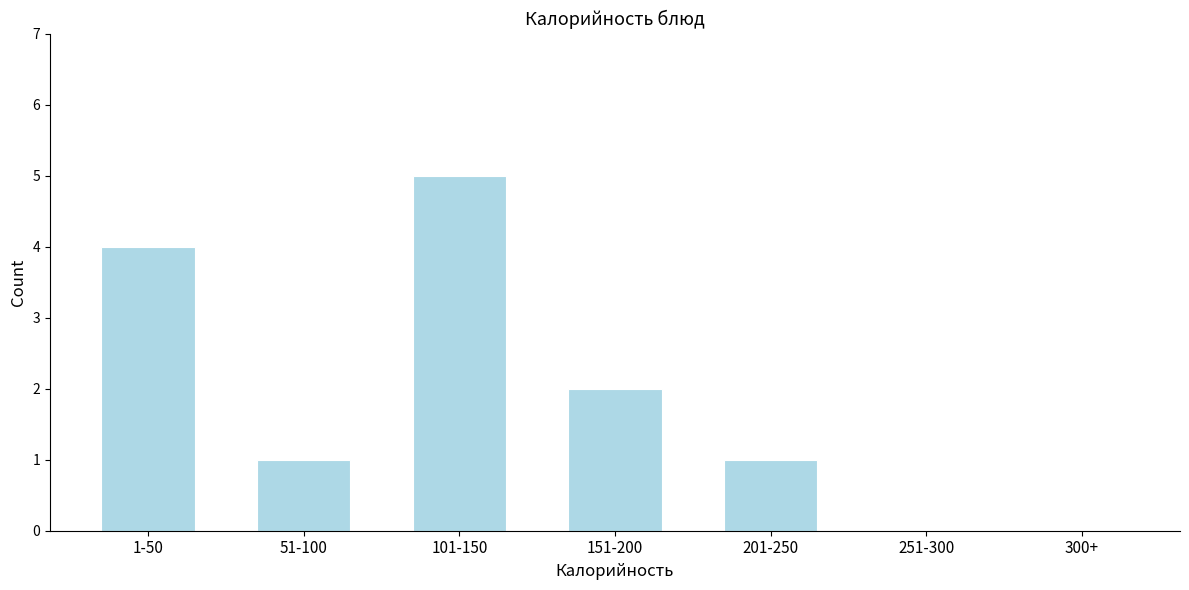

Reading left to right, transcribe all the data shown in this chart.

1-50=4	51-100=1	101-150=5	151-200=2	201-250=1	251-300=0	300+=0